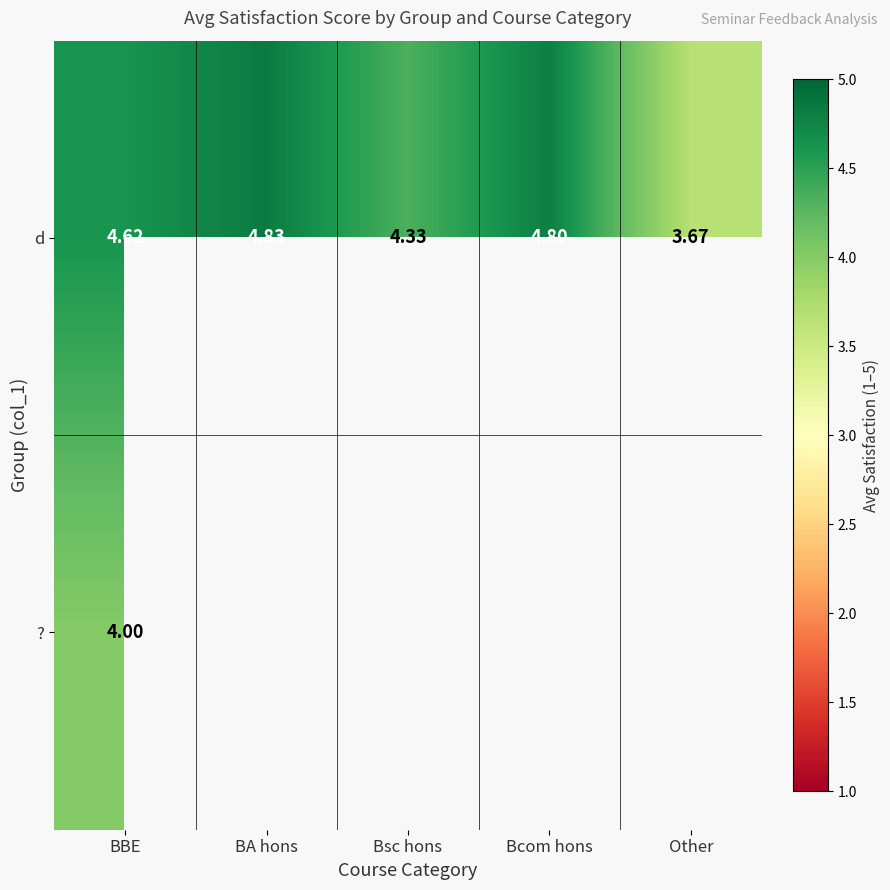

How many distinct data groups are displayed?

2